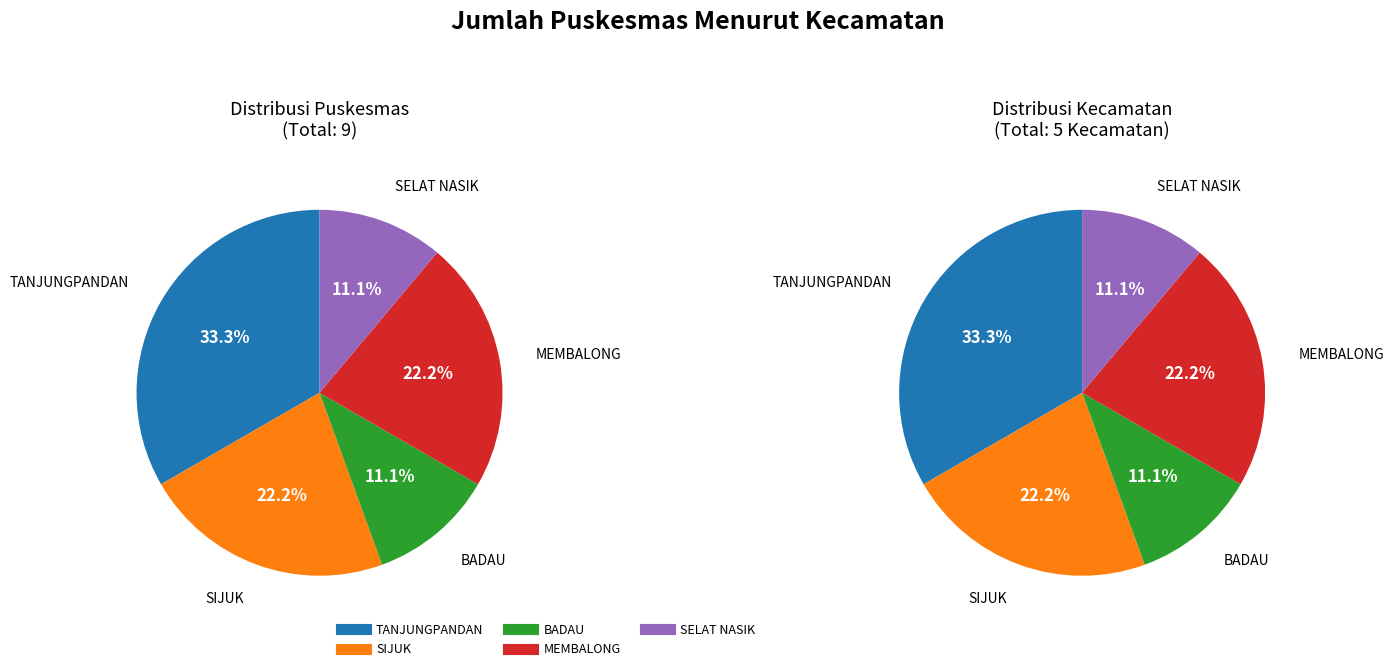

To the nearest percent, what percentage of the pie is TANJUNGPANDAN?

33%